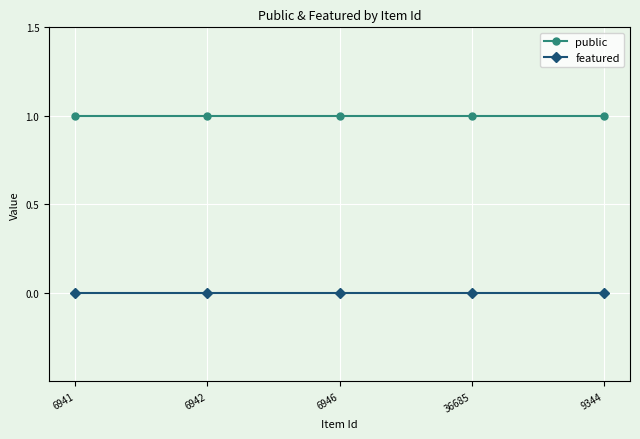

True or false: public has a value of 2 at 36685.

False